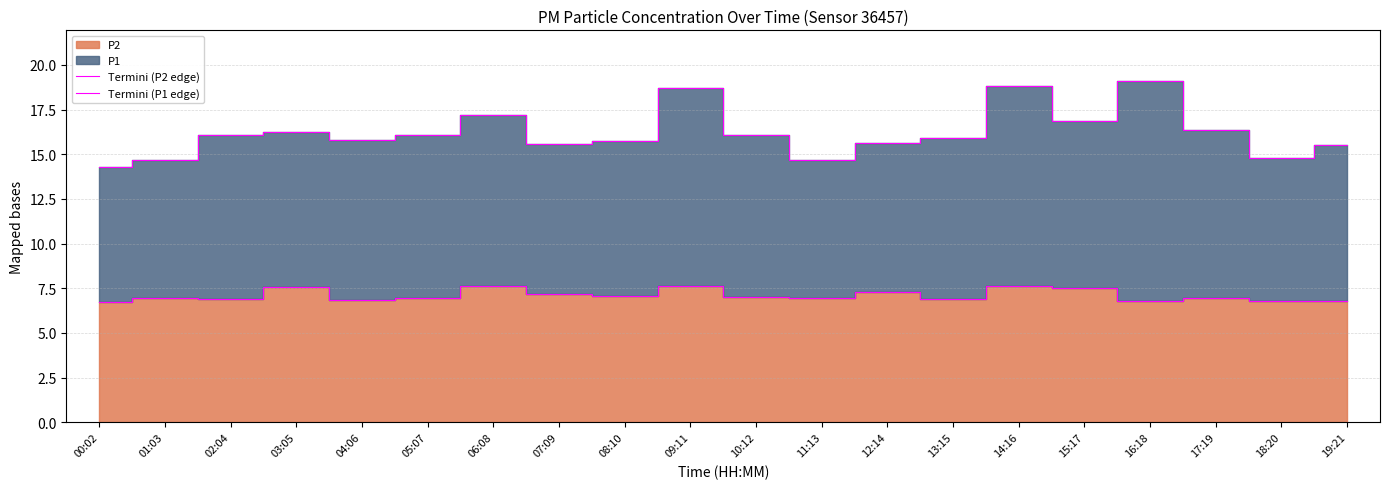

What is the difference between the second highest and minimum values in the Termini (P2 edge) series?

0.9